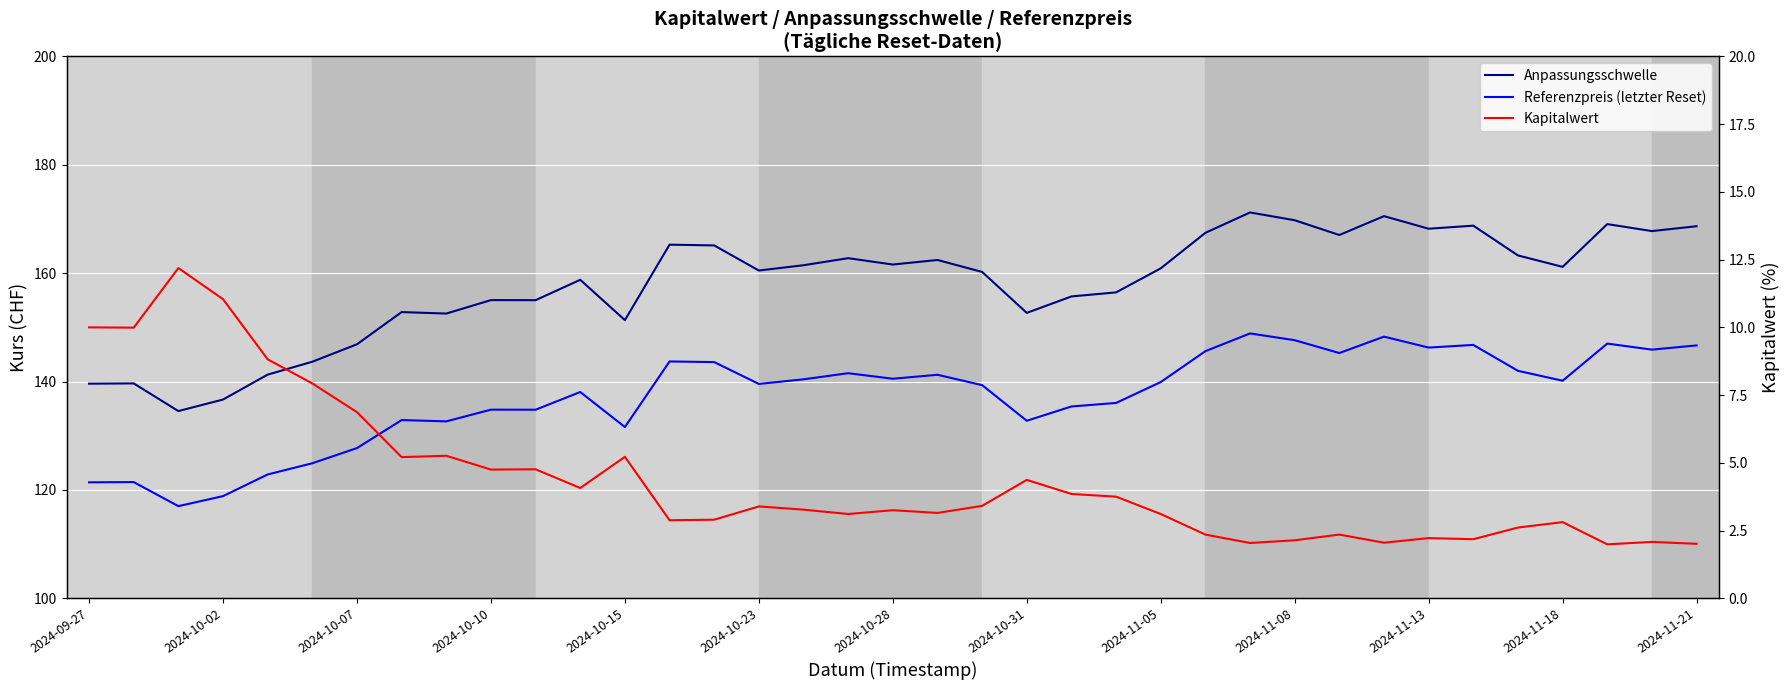

How many values in the Anpassungsschwelle series are below 160?

16